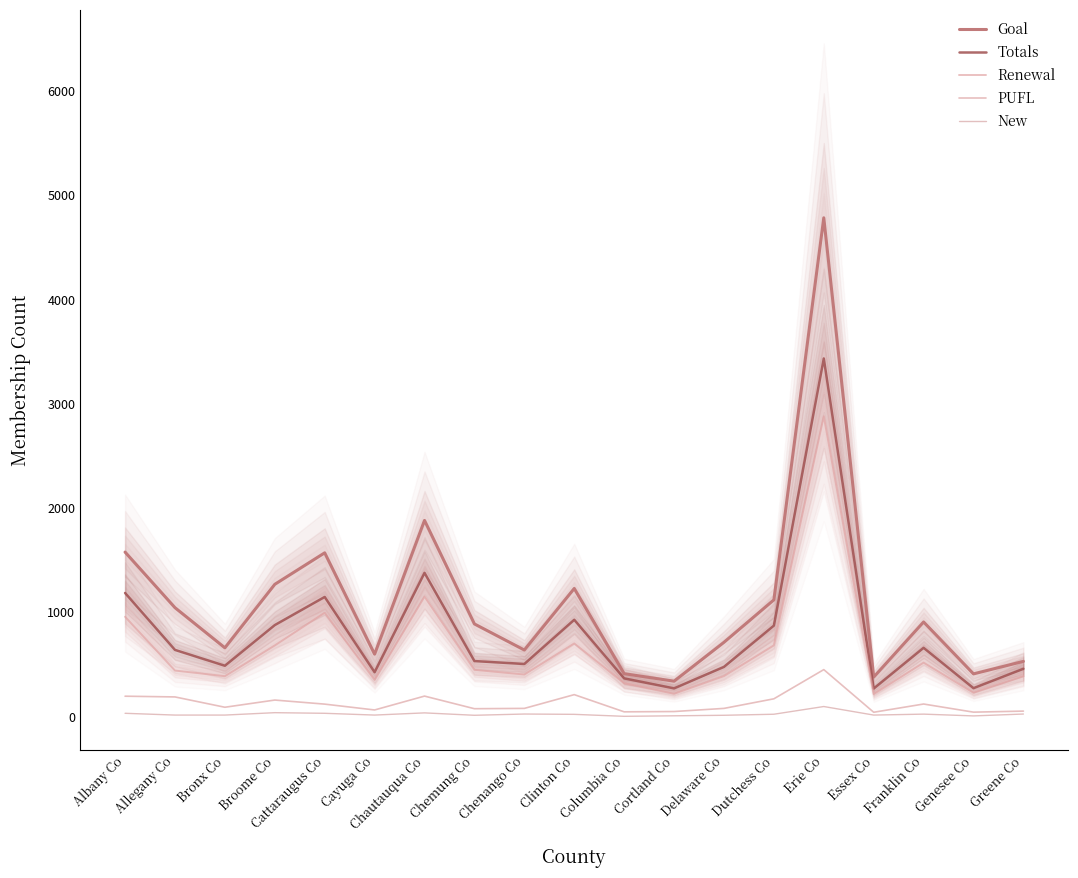

At Cayuga Co, list the series in order from smallest to largest.

New, PUFL, Renewal, Totals, Goal